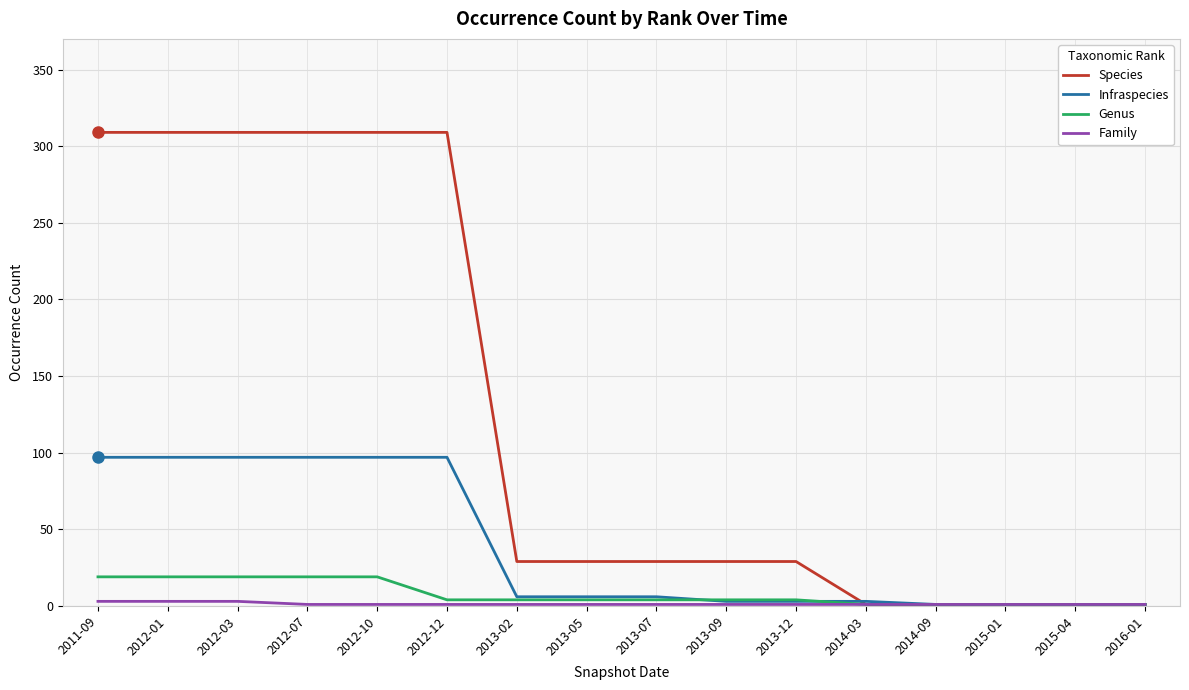

The value of Genus at 2012-03 is 19. True or false?

True